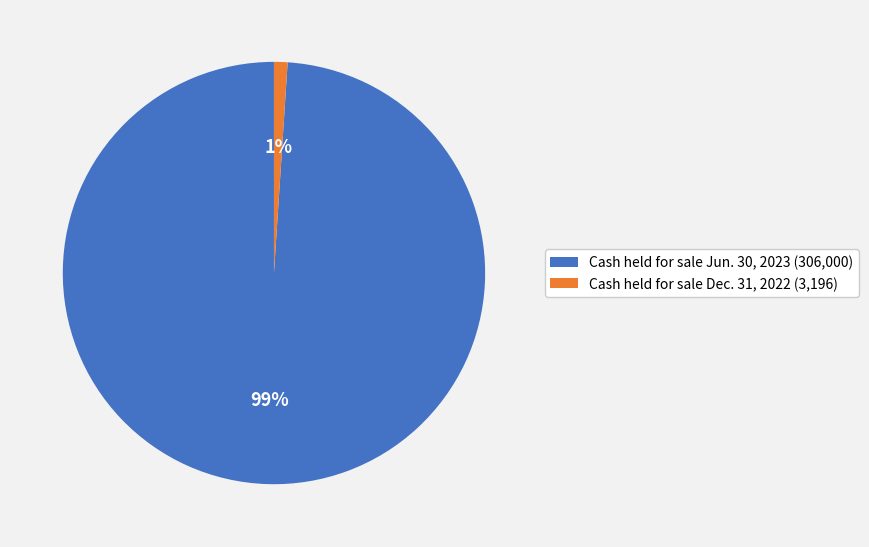

Is the sum of Cash held for sale Dec. 31, 2022 (3,196) and Cash held for sale Jun. 30, 2023 (306,000) greater than half?

Yes